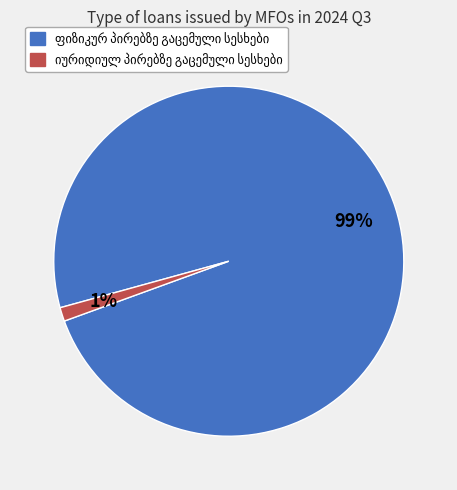

Does any single category account for the majority?

Yes